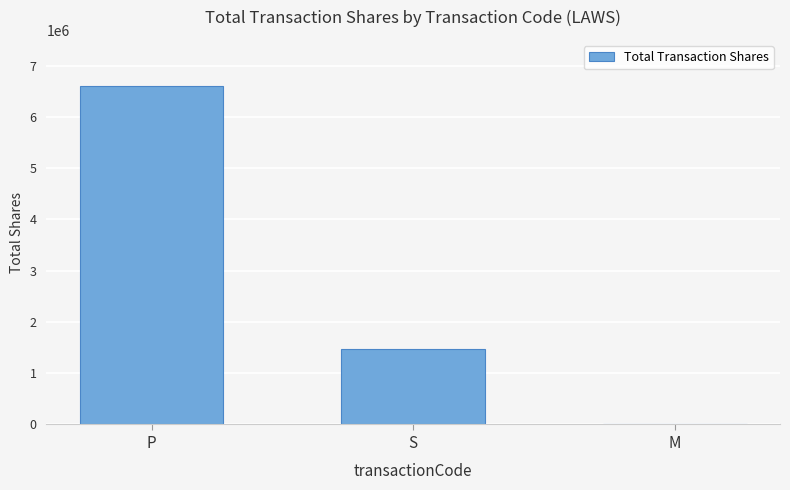

Is it true that the value at P is 6607549?

True